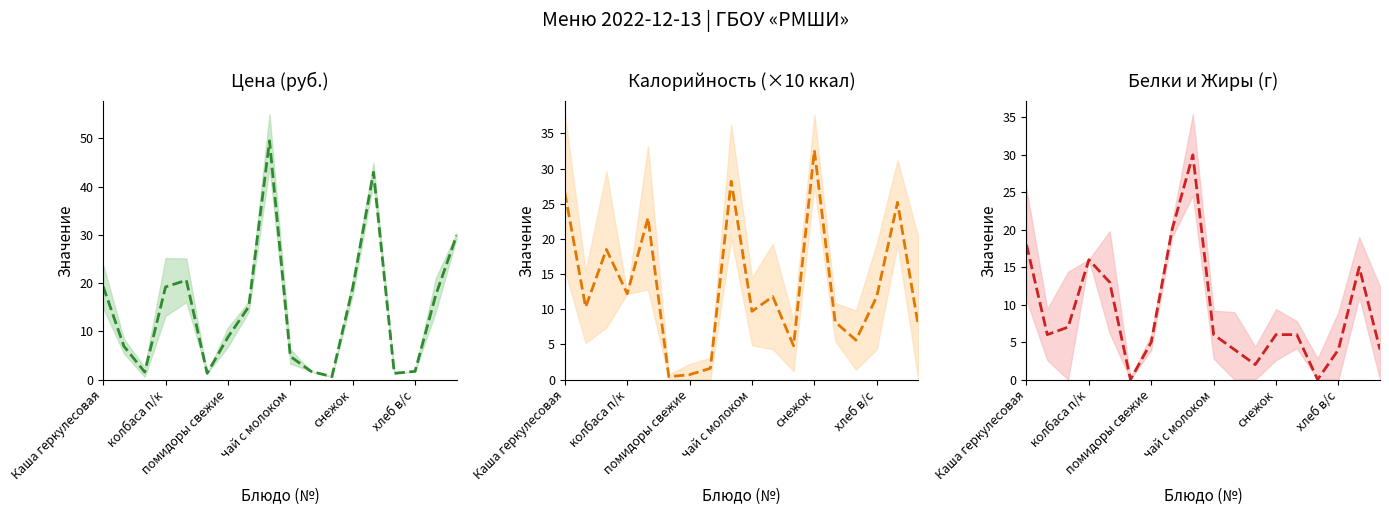

Is the value of Калорийность (ср.) at 15 greater than the value of Цена (ср.) at хлеб в/с?

Yes